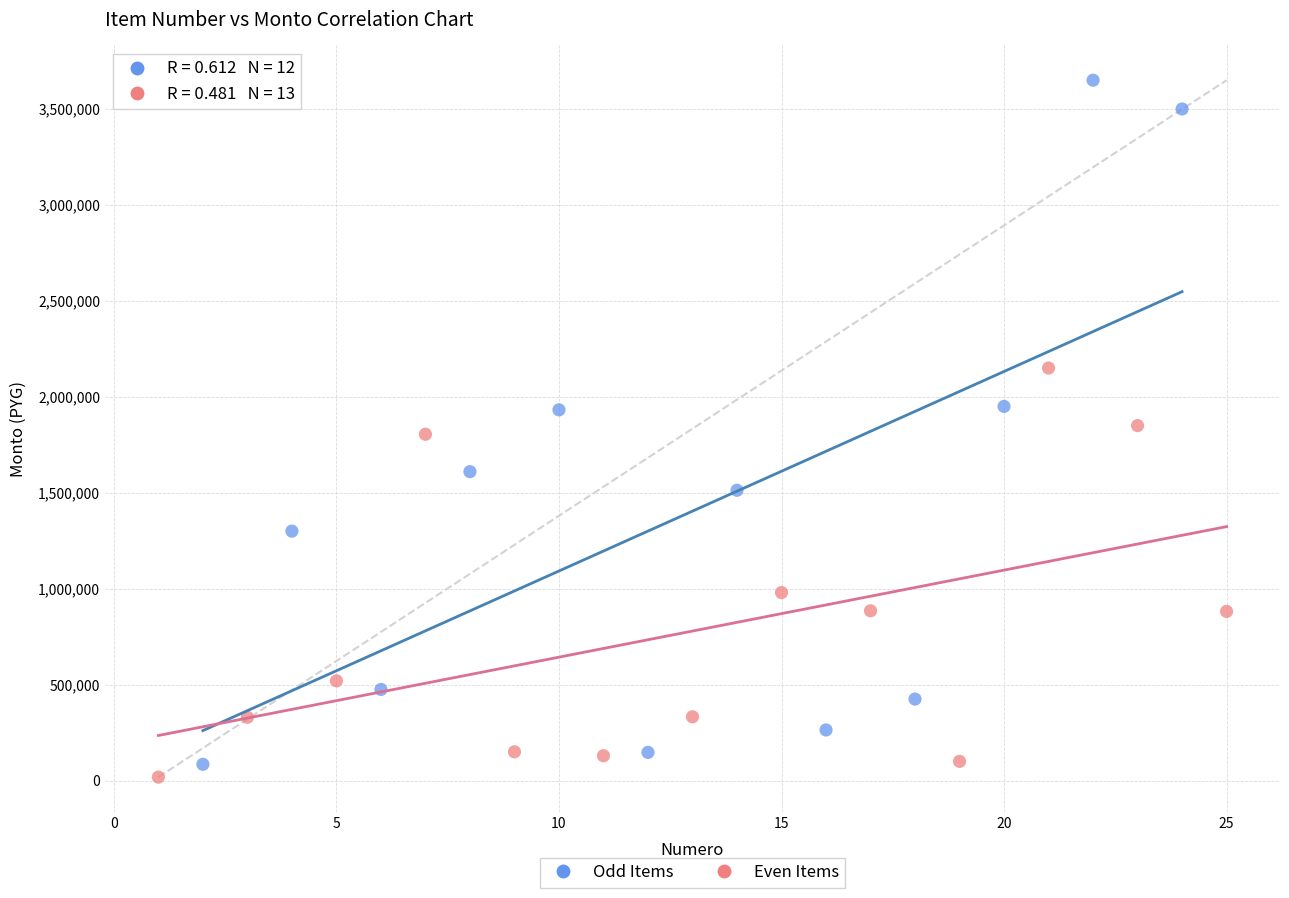

Which series has the largest Y range (max minus min)?

Odd Items